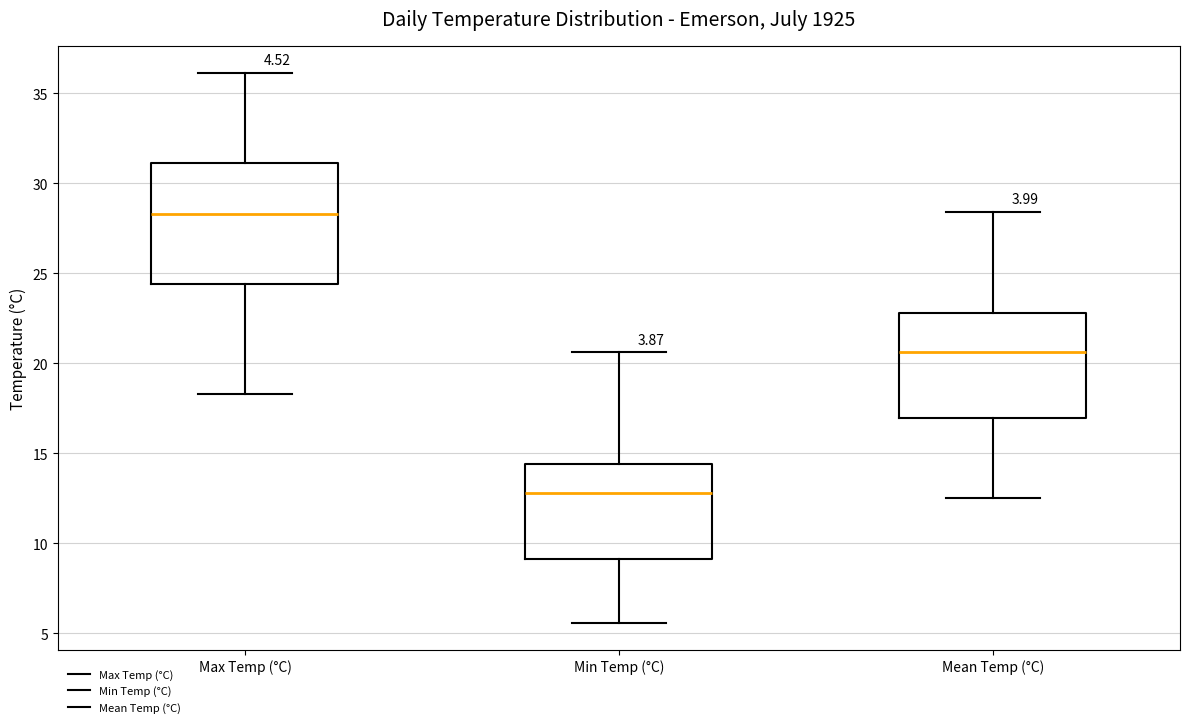

Reading left to right, transcribe this box plot: for each box, give where its median line is, the range the box spans, and where its two whiskers end, as read against the y-axis. The values are not printed on the chart, so give them approximately, as read against the axis.

Max Temp (°C): median 28.5, box 24.5 to 31.0, whiskers 18.5 to 36.0
Min Temp (°C): median 13.0, box 9.0 to 14.5, whiskers 5.5 to 20.5
Mean Temp (°C): median 20.5, box 17.0 to 23.0, whiskers 12.5 to 28.5